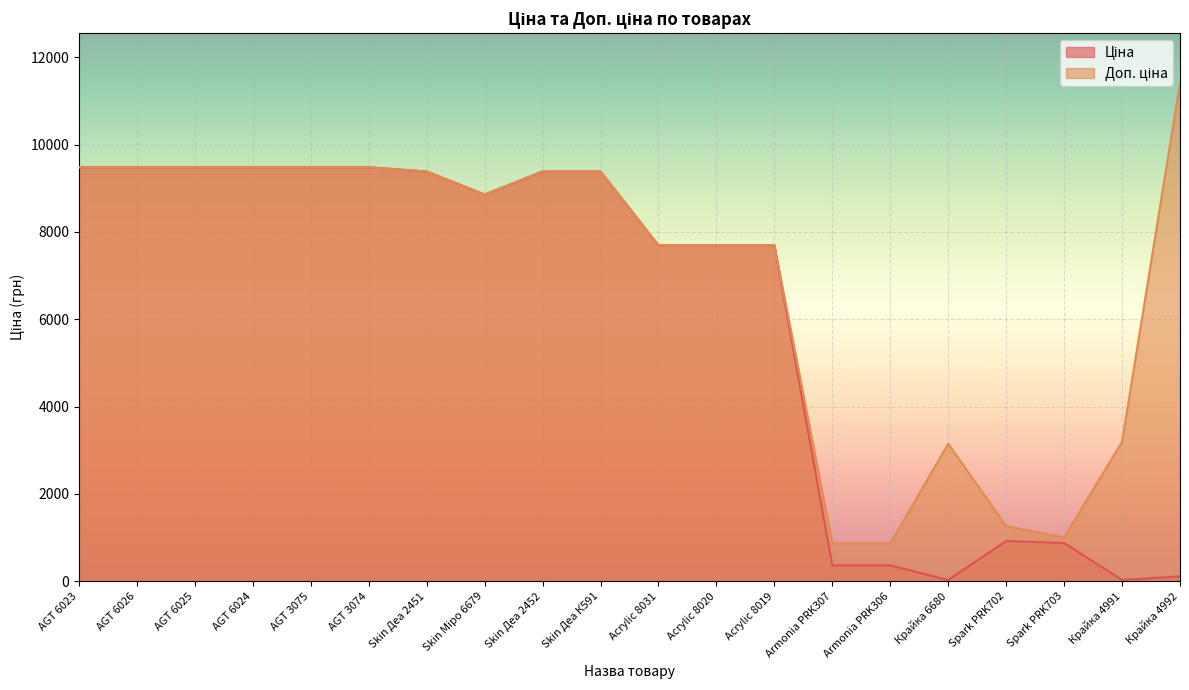

True or false: Ціна and Доп. ціна cross at least once.

False